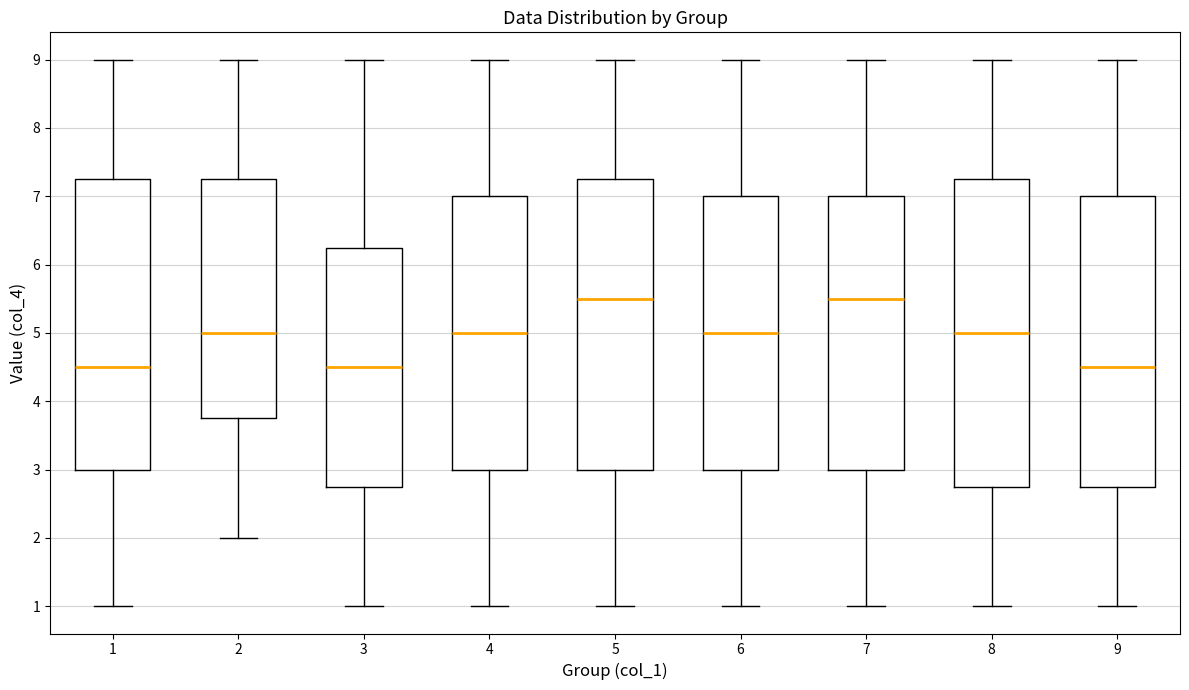

Where does the median line of the box at x = 9 sit on the y-axis? The values are not printed on the chart, so give them approximately, as read against the axis.

4.5